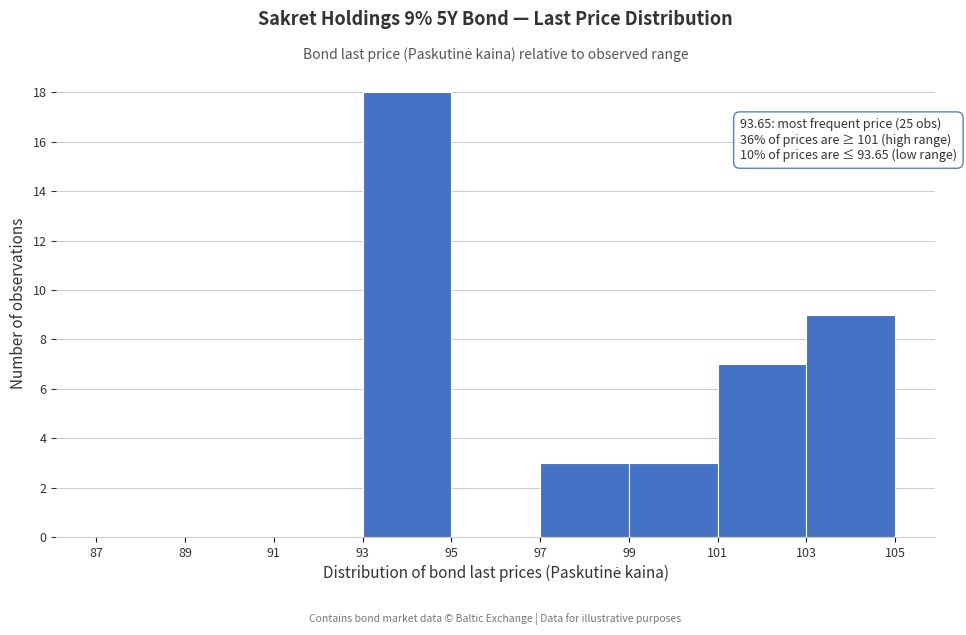

Which range on the x-axis has the tallest bar?

93 to 95